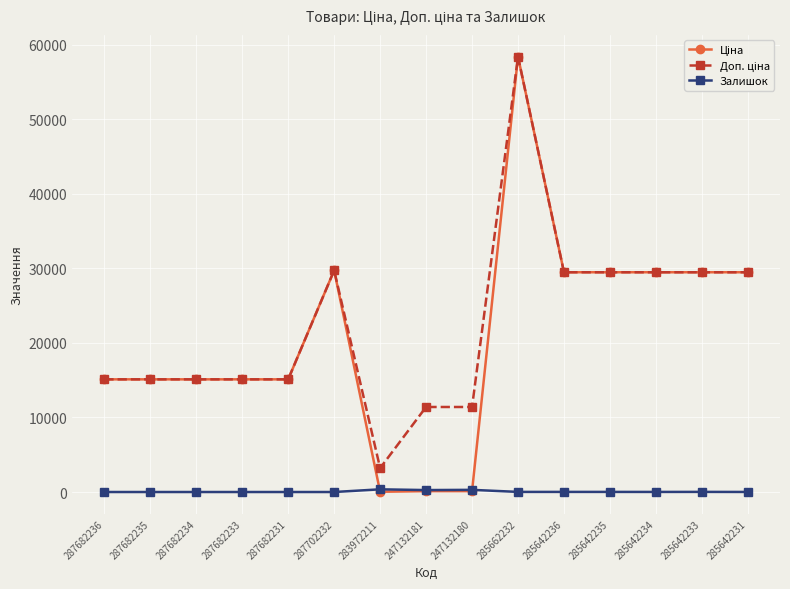

At which category is the sum across all series the highest?

285662232